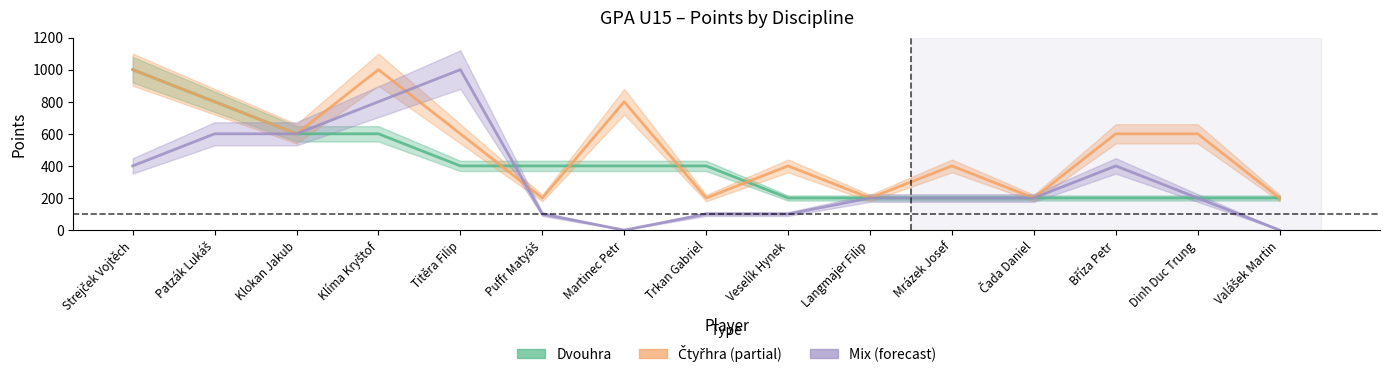

The value of Čtyřhra at Langmajer Filip is 200. True or false?

True